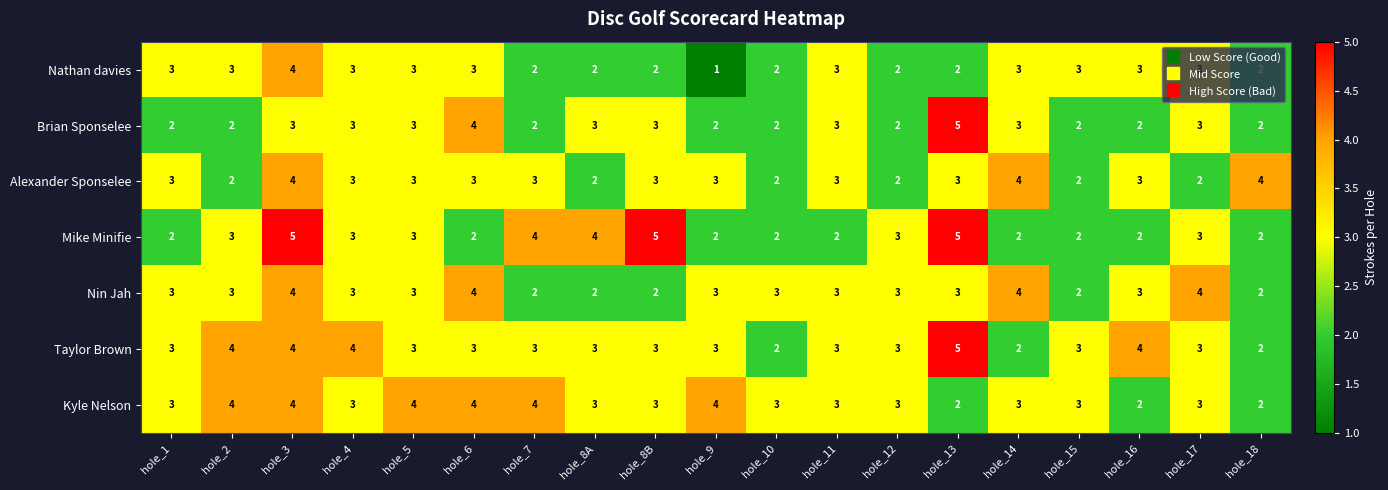

How many categories are shown in the chart?

19